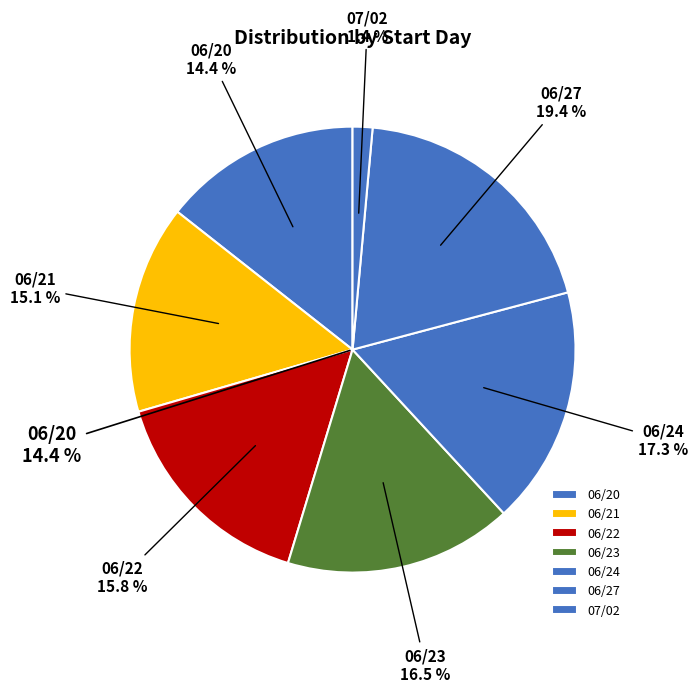

Is it true that 06/23 is 30% of the pie?

False